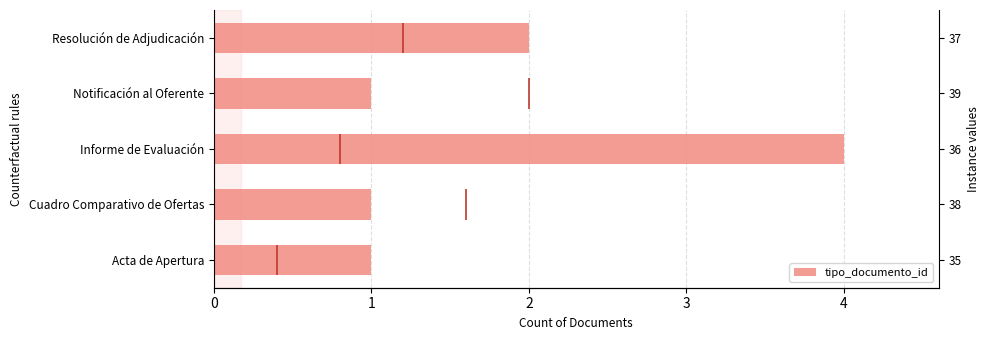

Which has a higher value, Notificación al Oferente or Cuadro Comparativo de Ofertas?

Notificación al Oferente